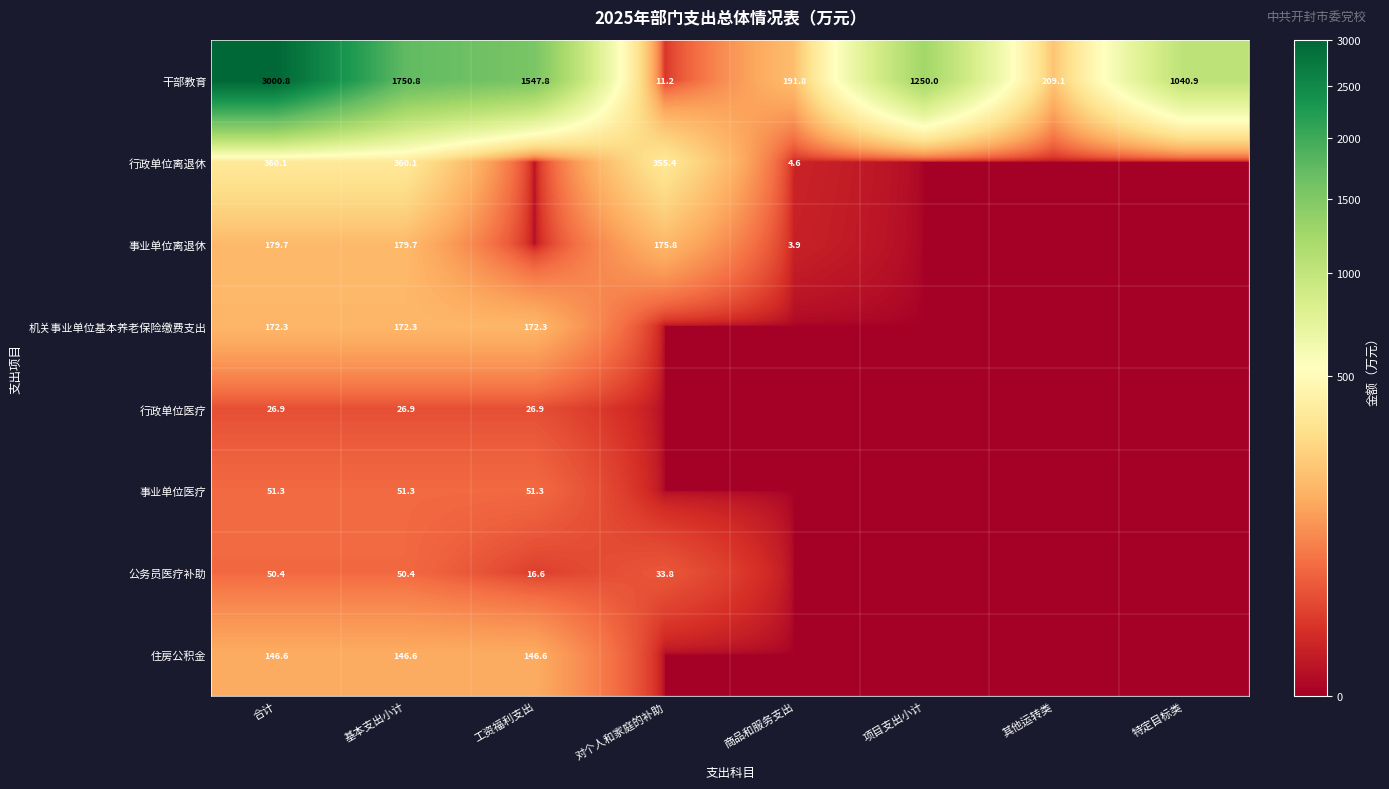

Is the value of 行政单位离退休 at 基本支出小计 greater than the value of 事业单位医疗 at 工资福利支出?

Yes